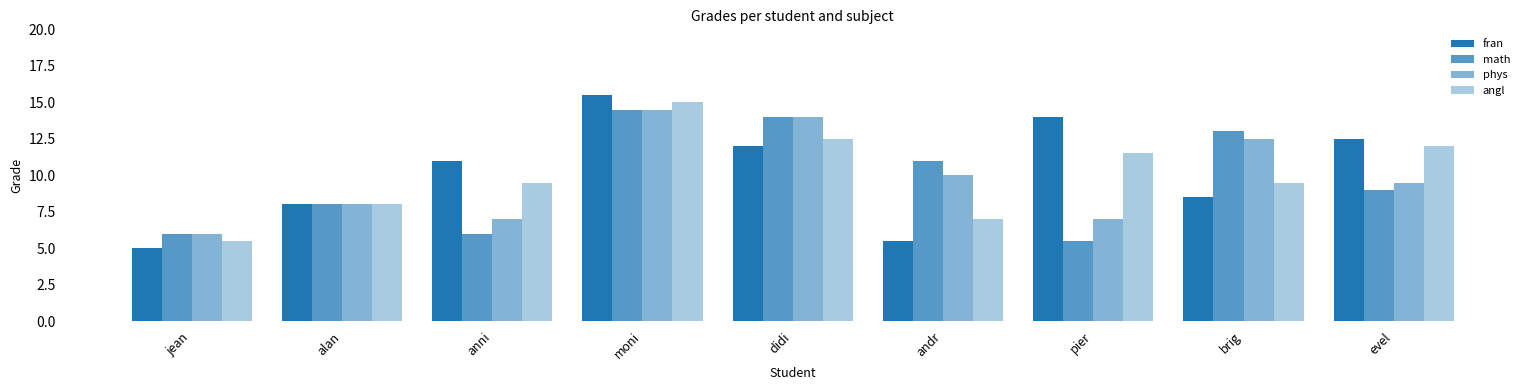

What is the approximate value of phys at didi?

14.0